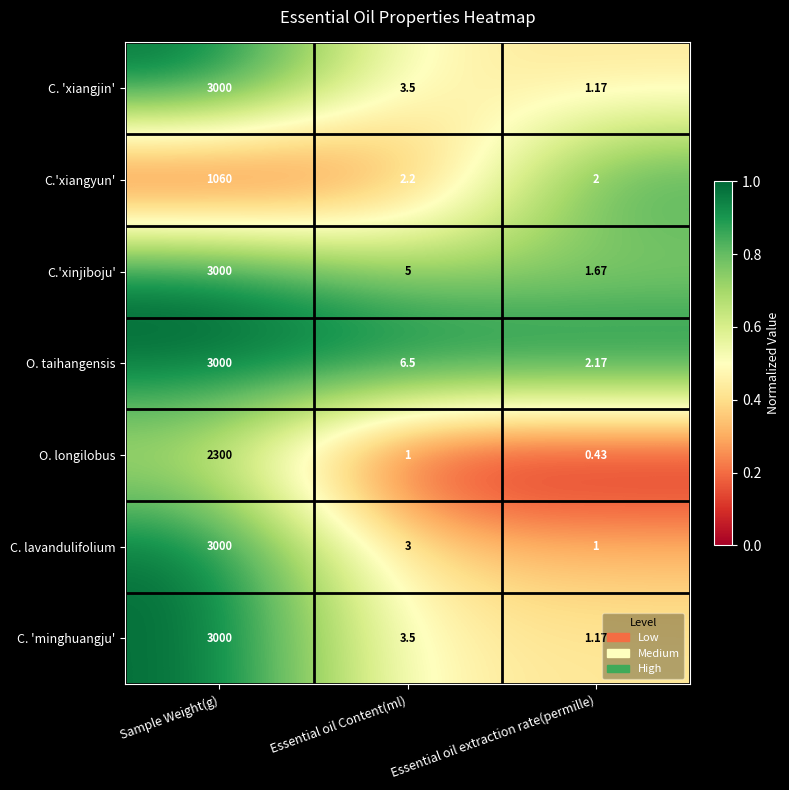

Which series has the widest spread of values?

C. lavandulifolium